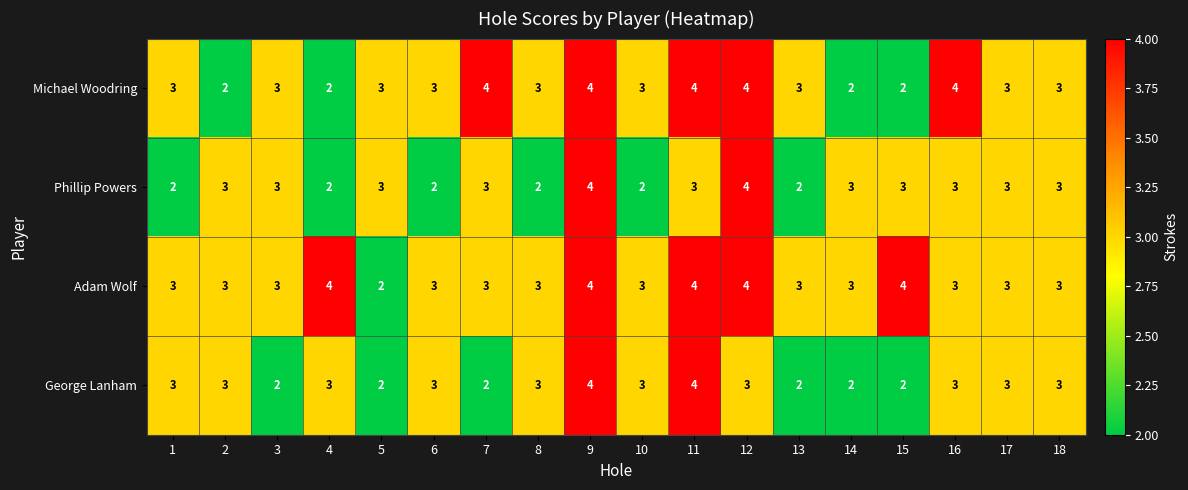

How many data points does each series have?

18